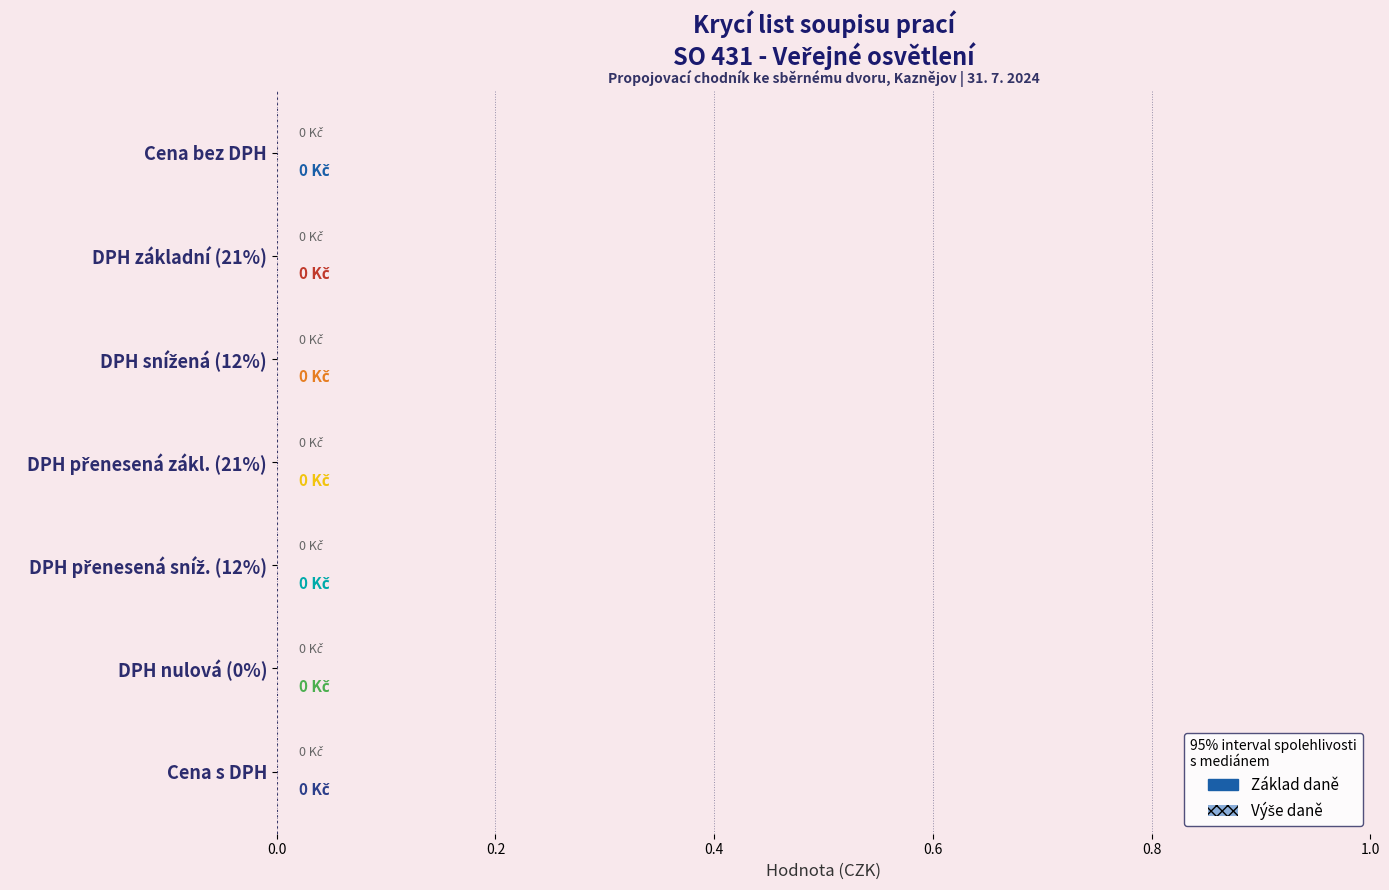

How many groups of bars are there?

7